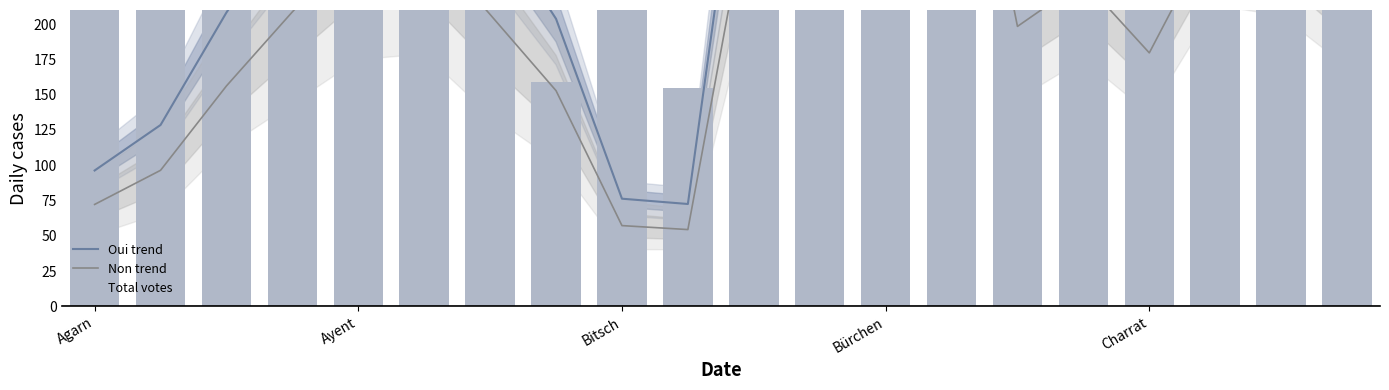

What is the difference between the second highest and second lowest values in the Total votes series?

2431.0